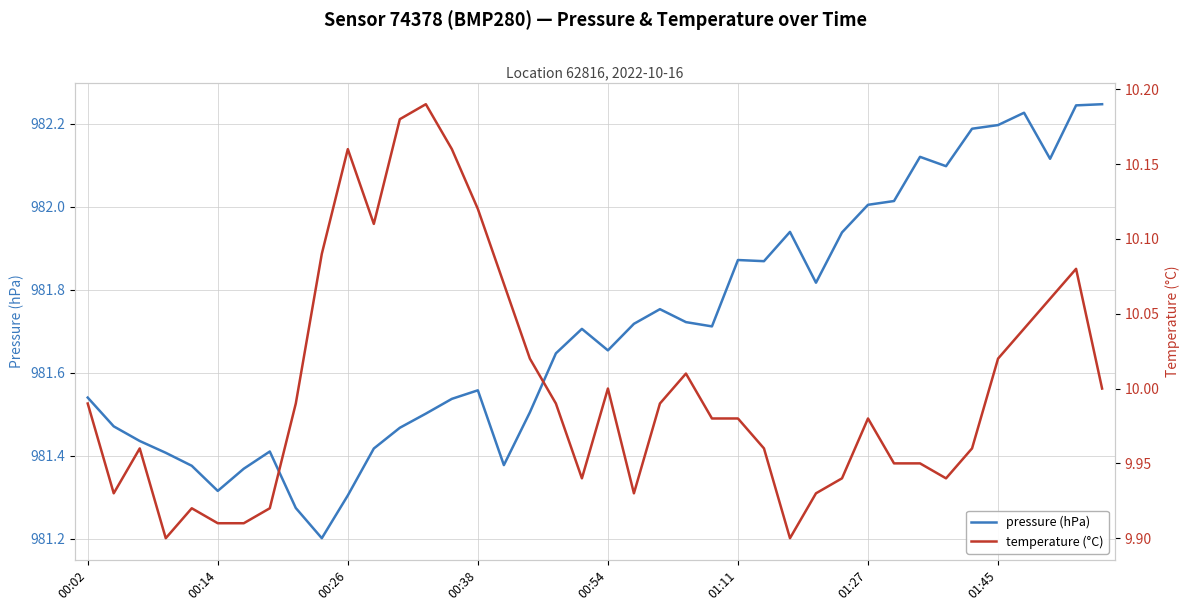

List the series in order of their peak value, highest first.

pressure (hPa), temperature (°C)